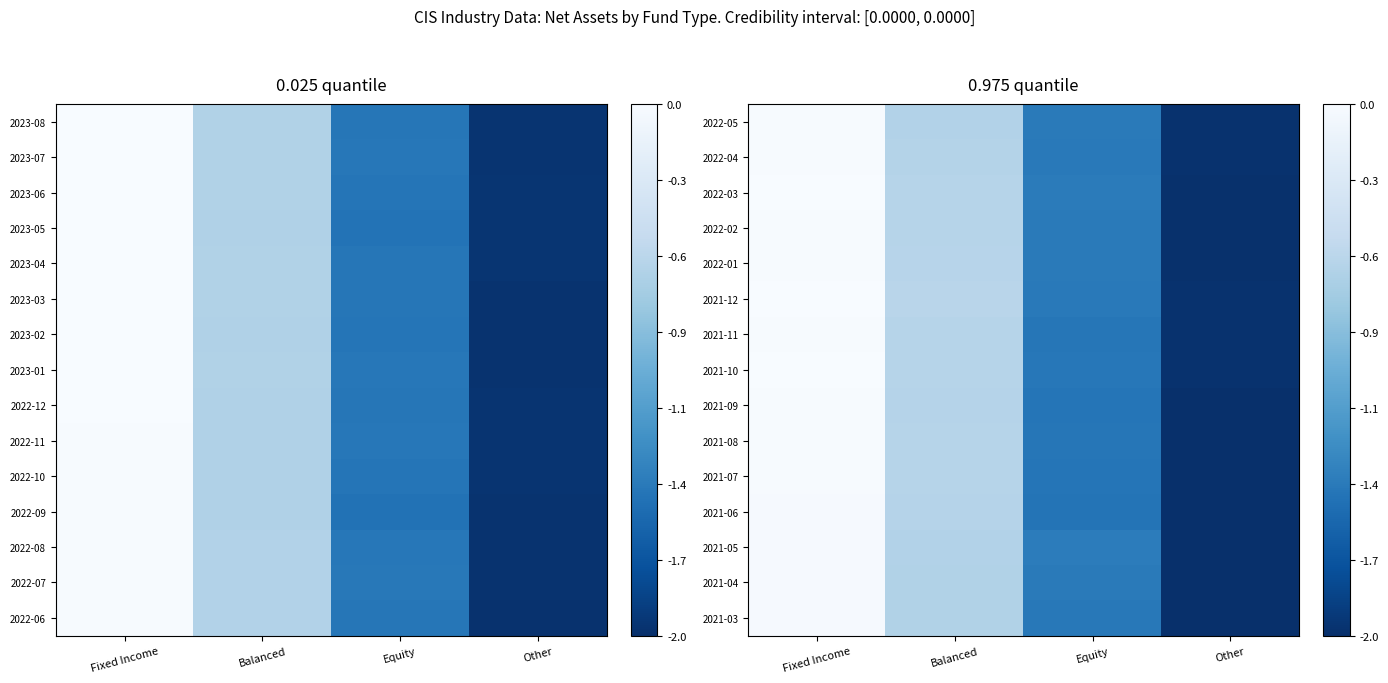

Is it true that 2021-08 equals -0.7 at Equity?

False